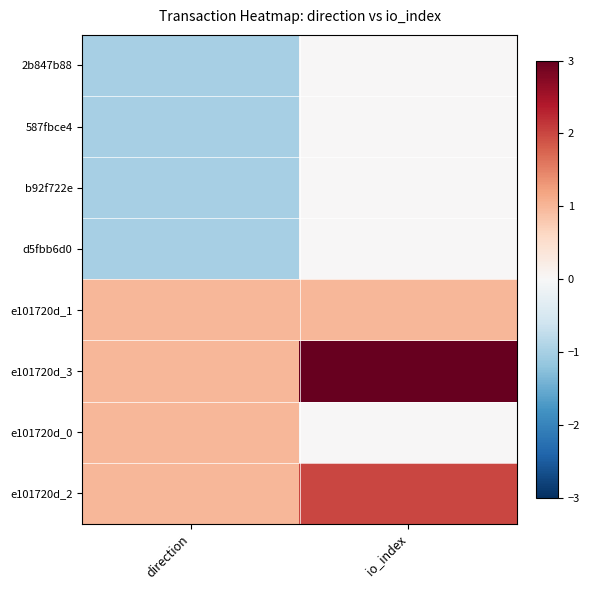

How many distinct data groups are displayed?

8